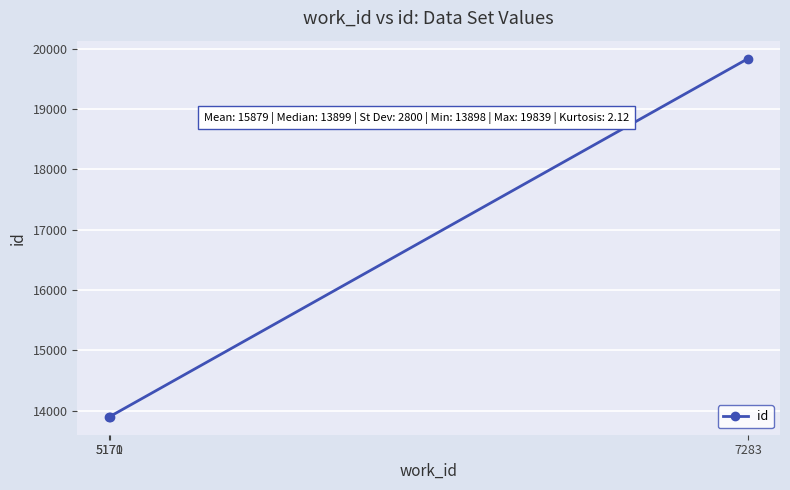

How many series are shown in this chart?

1